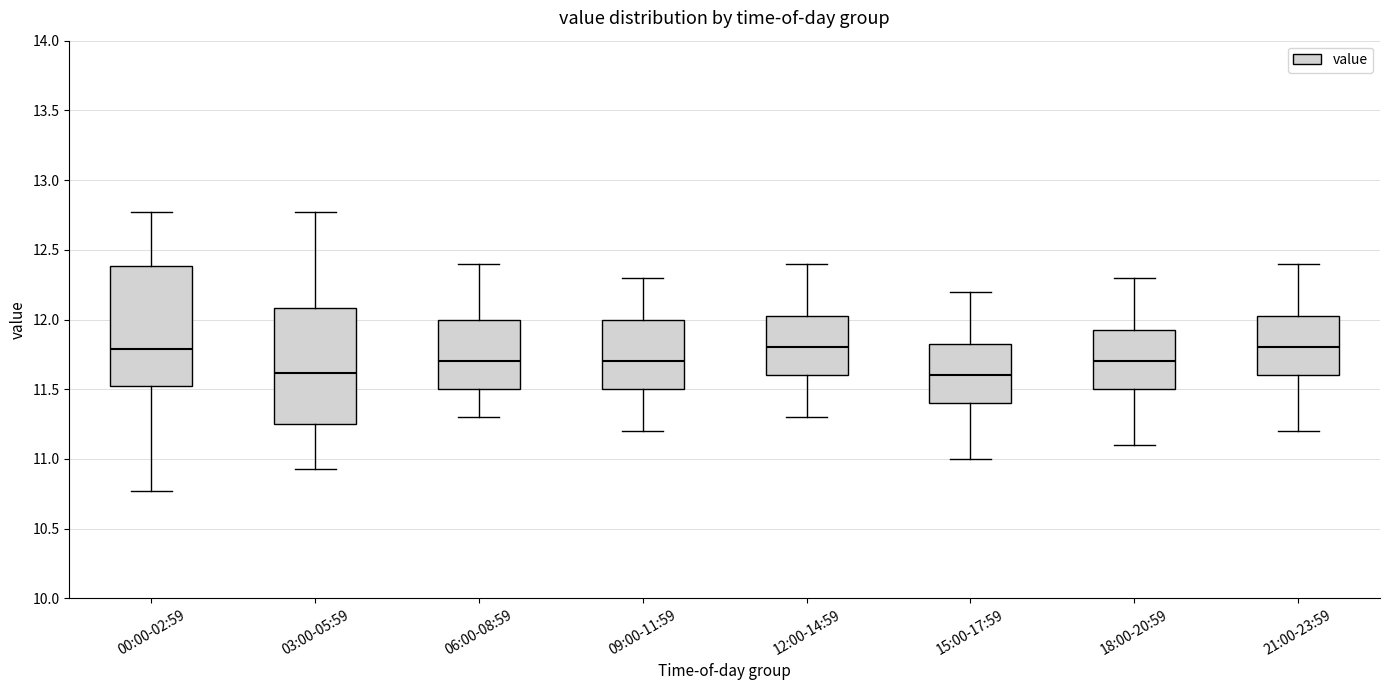

Reading left to right, transcribe this box plot: for each box, give where its median line is, the range the box spans, and where its two whiskers end, as read against the y-axis. The values are not printed on the chart, so give them approximately, as read against the axis.

00:00-02:59: median 11.80, box 11.50 to 12.40, whiskers 10.75 to 12.75
03:00-05:59: median 11.60, box 11.25 to 12.10, whiskers 10.95 to 12.75
06:00-08:59: median 11.70, box 11.50 to 12.00, whiskers 11.30 to 12.40
09:00-11:59: median 11.70, box 11.50 to 12.00, whiskers 11.20 to 12.30
12:00-14:59: median 11.80, box 11.60 to 12.05, whiskers 11.30 to 12.40
15:00-17:59: median 11.60, box 11.40 to 11.85, whiskers 11.00 to 12.20
18:00-20:59: median 11.70, box 11.50 to 11.95, whiskers 11.10 to 12.30
21:00-23:59: median 11.80, box 11.60 to 12.05, whiskers 11.20 to 12.40